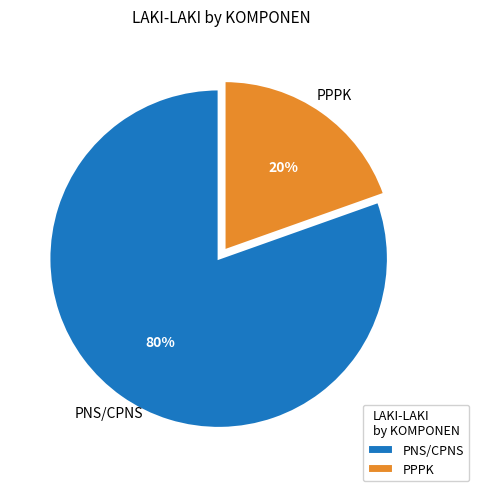

To the nearest percent, what percentage of the pie is PPPK?

20%